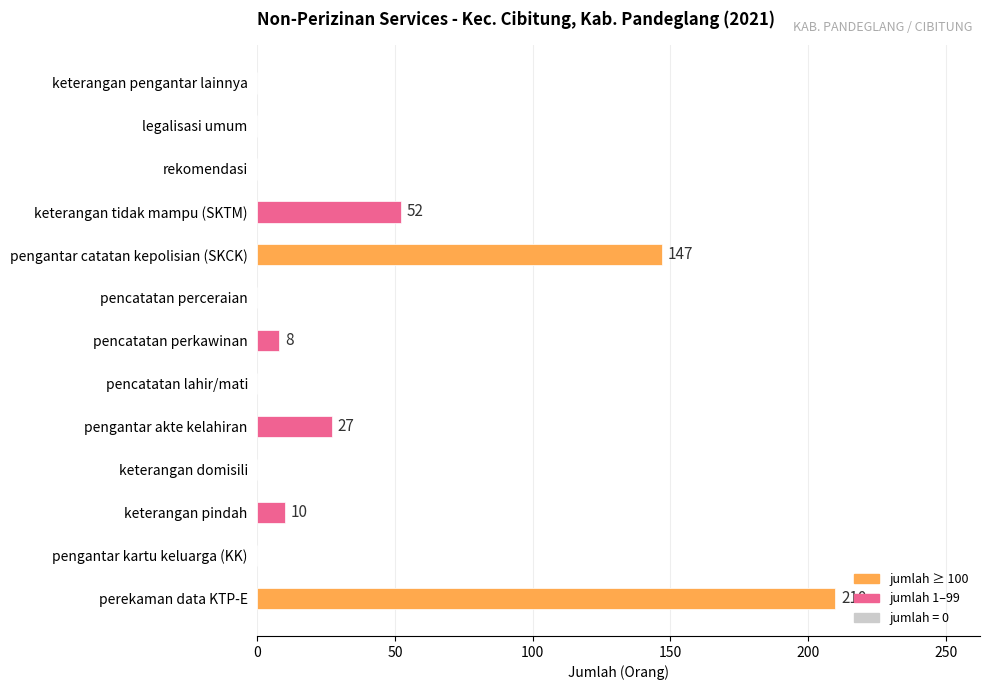

Which has a higher value, pengantar akte kelahiran or keterangan pengantar lainnya?

pengantar akte kelahiran